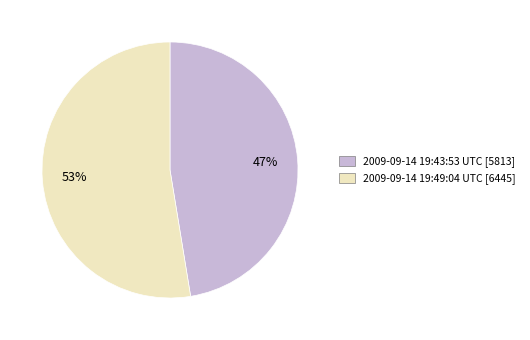

To the nearest percent, what portion does 2009-09-14 19:43:53 UTC represent?

47%